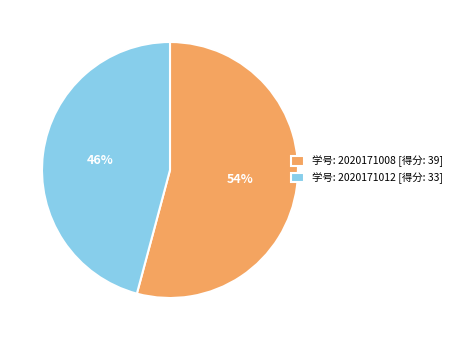

Is there any slice that represents more than half of the pie?

Yes